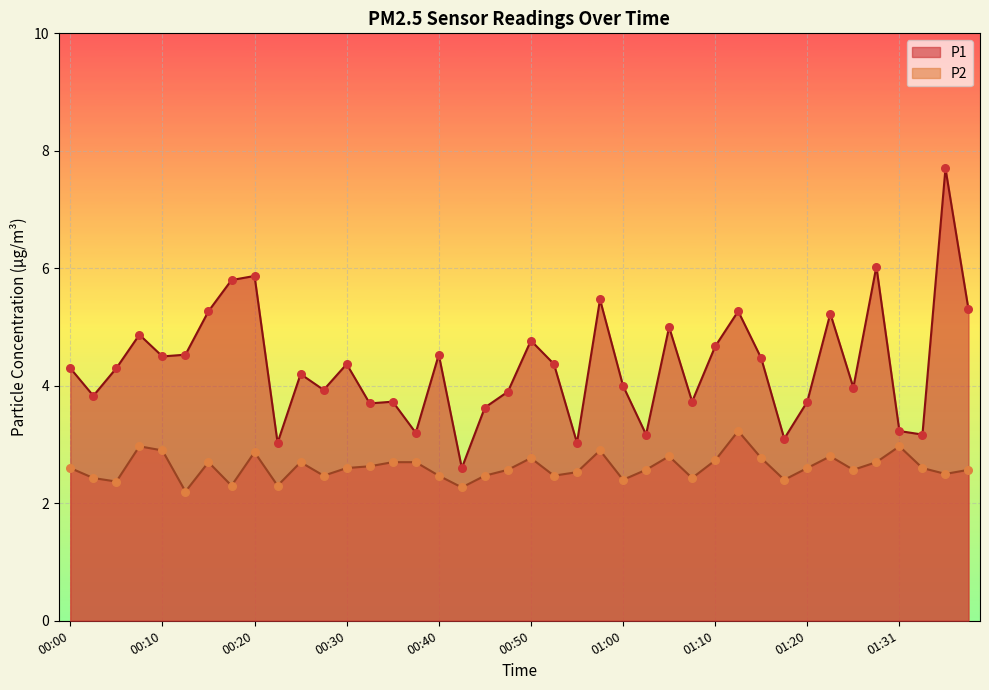

At which category is the sum across all series the highest?

01:36